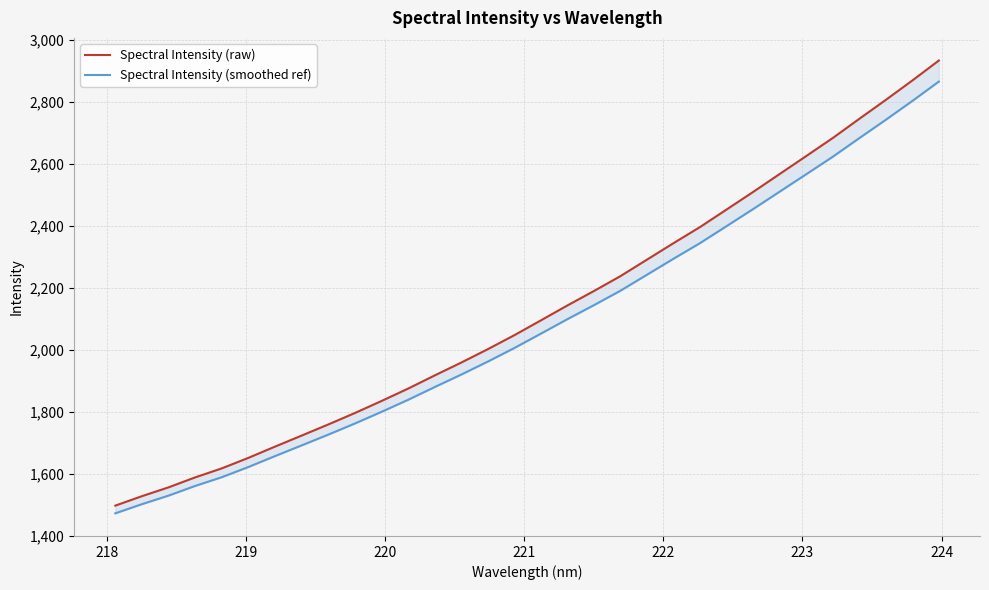

Is the value of Spectral Intensity (raw) at 11 greater than the value of Spectral Intensity (smoothed ref) at 11?

Yes